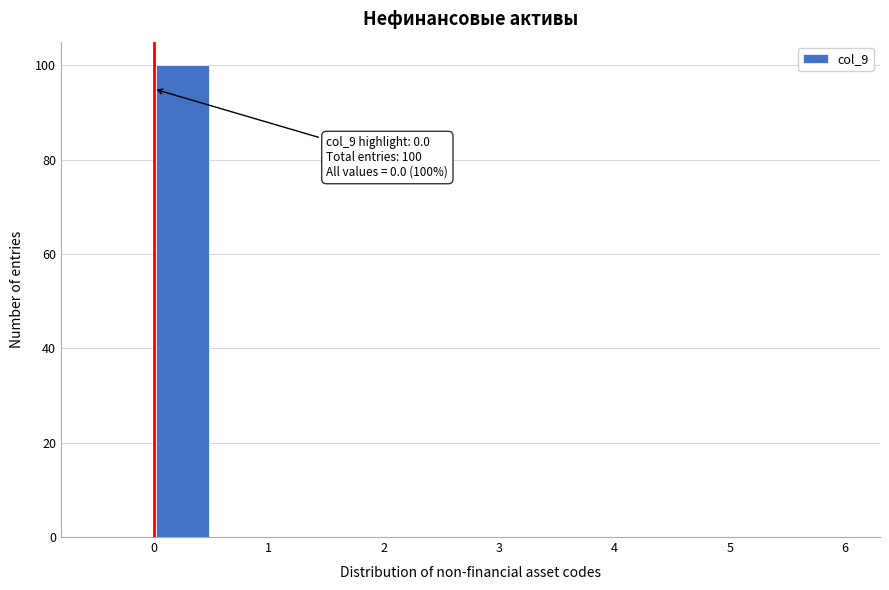

Which range on the x-axis has the tallest bar?

0.0 to 0.5